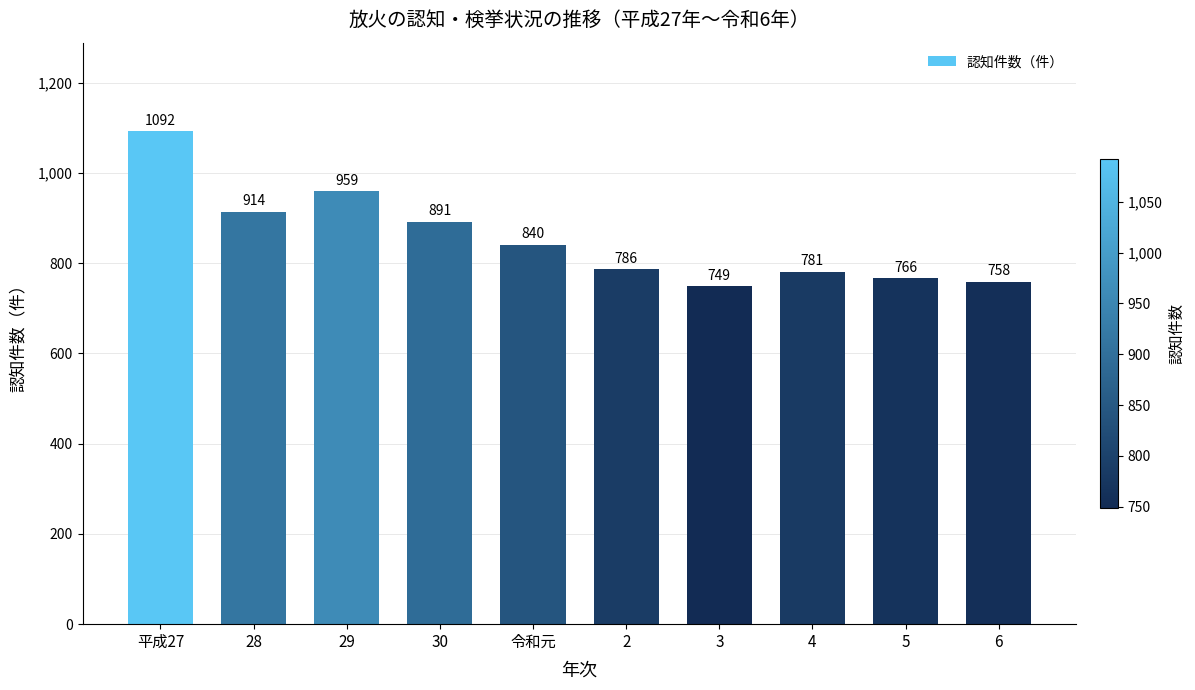

Reading left to right, transcribe all the data shown in this chart.

1092	914	959	891	840	786	749	781	766	758